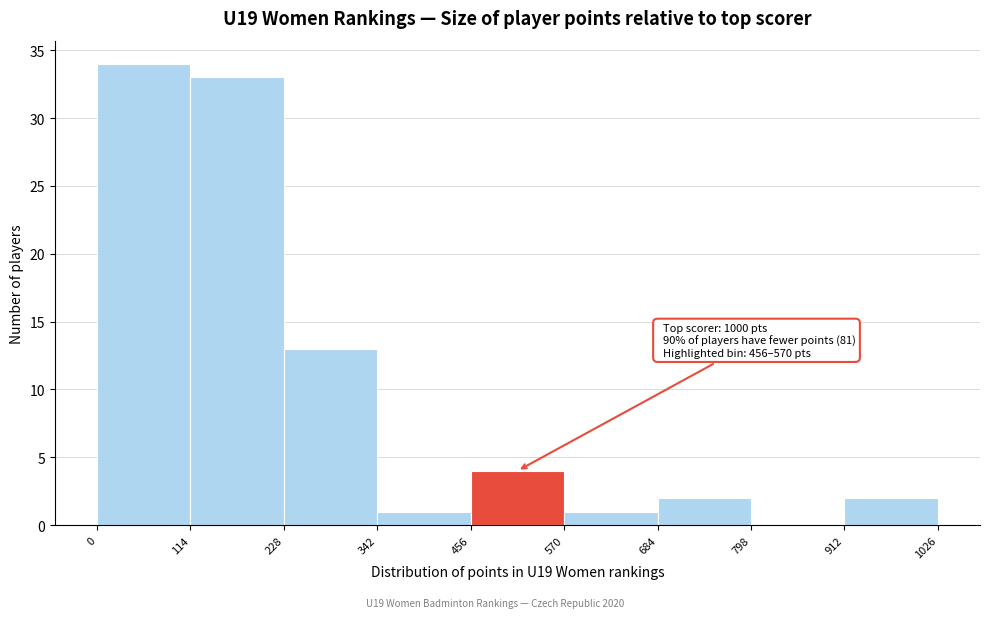

Over which range of the x-axis is the bar tallest?

0 to 114